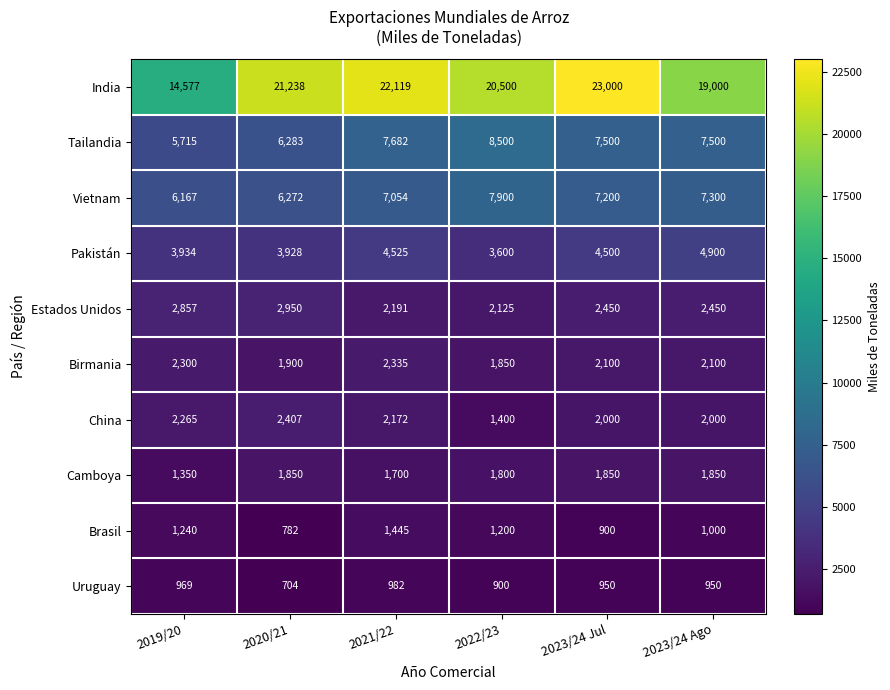

What is the difference between the highest and lowest values at 2023/24 Ago?

18050